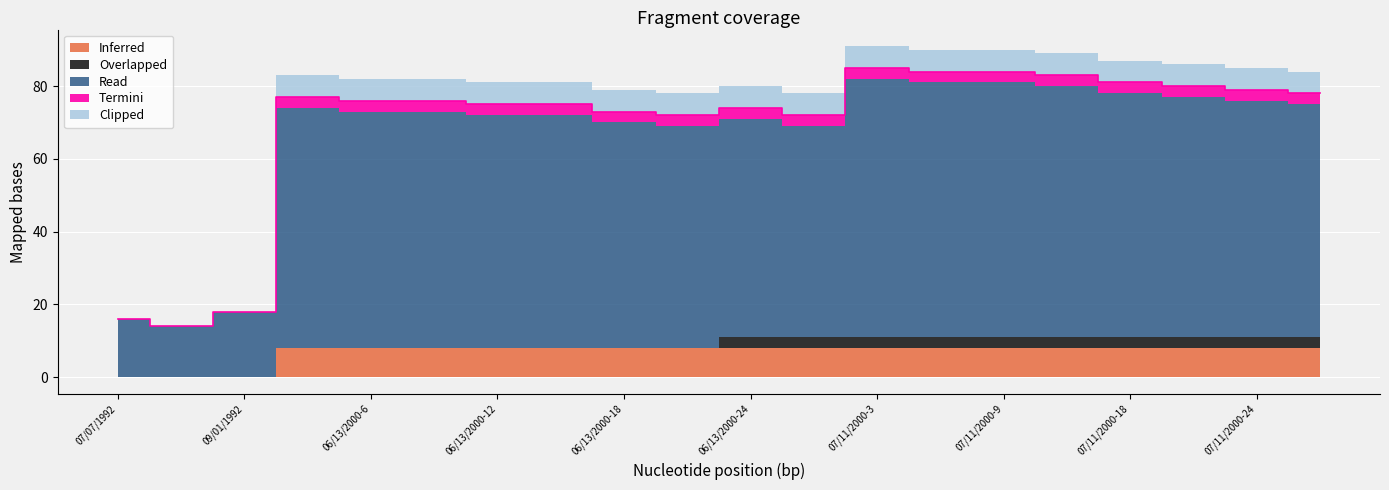

True or false: Clipped and Overlapped intersect in this chart.

False